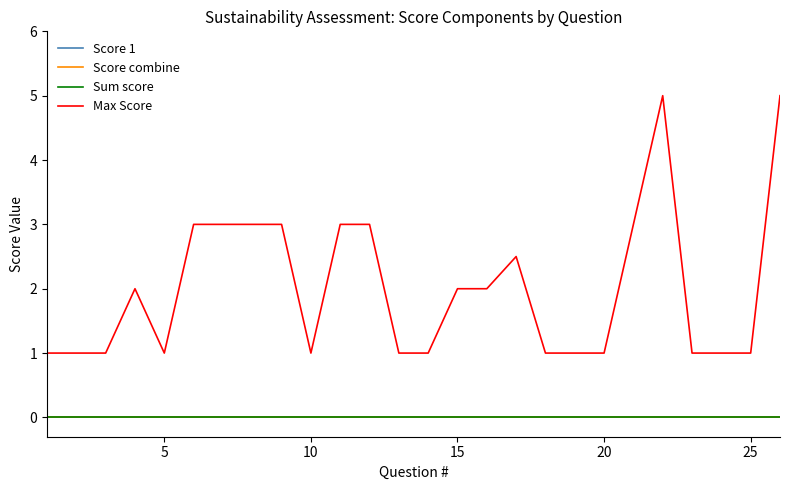

What is the greatest value displayed?

5.0